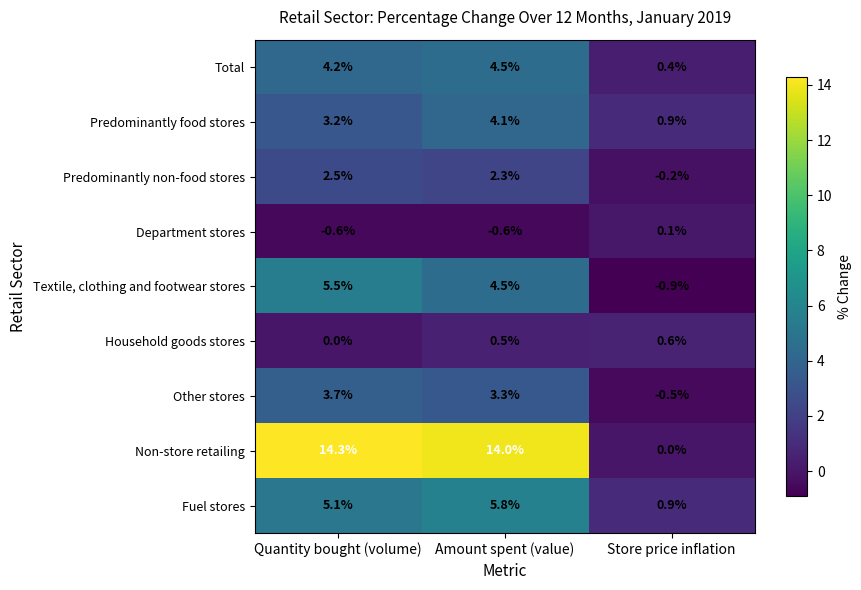

Read the Textile, clothing and footwear stores value at Store price inflation.

-0.9